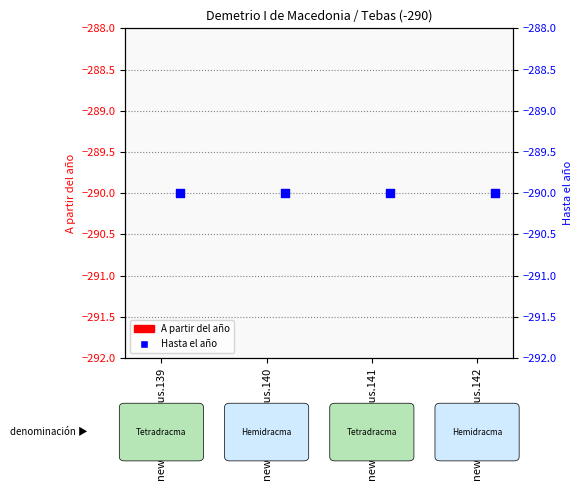

Which series has the largest total across all categories?

A partir del año